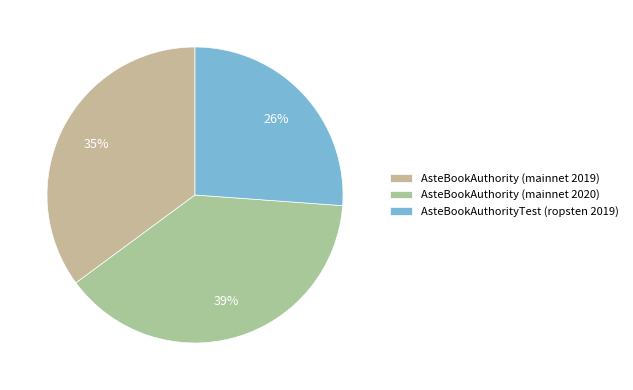

To the nearest percent, what is the difference between the AsteBookAuthority (mainnet 2019) and AsteBookAuthority (mainnet 2020) slice percentages?

4%